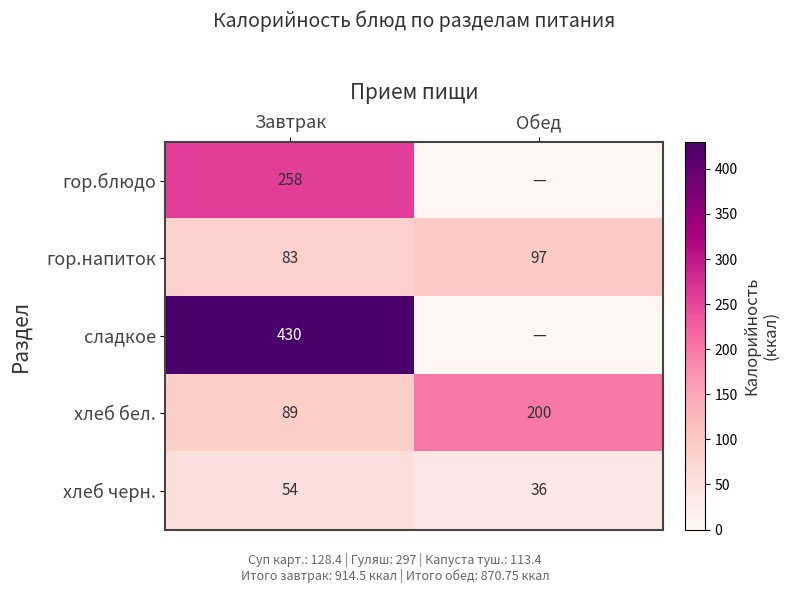

What value does the хлеб черн. series have at Завтрак?

54